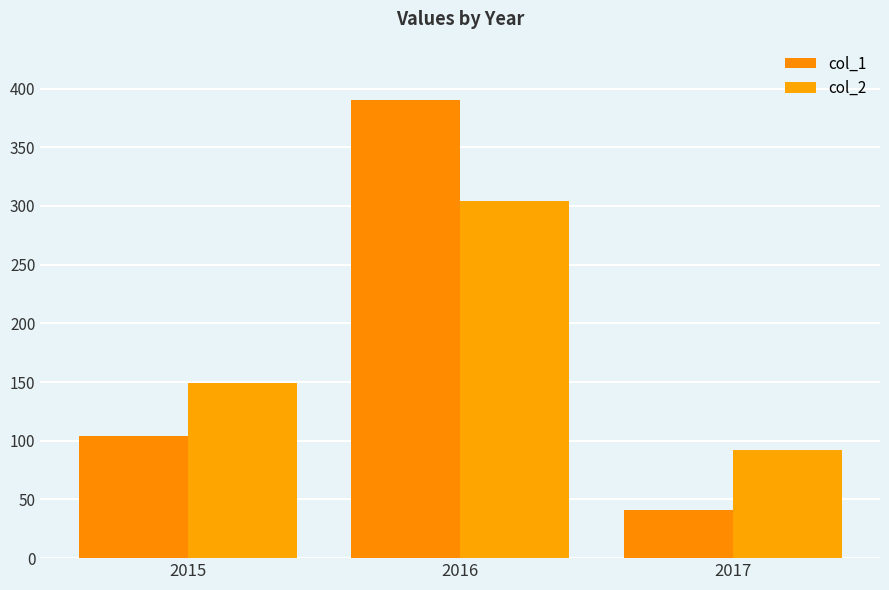

What is the difference between the highest and lowest values at 2016?

86